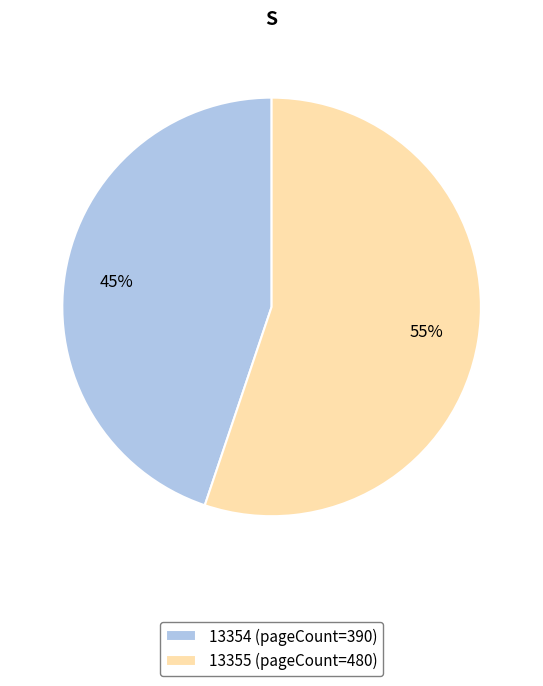

Is it true that 13355 is 55% of the pie?

True